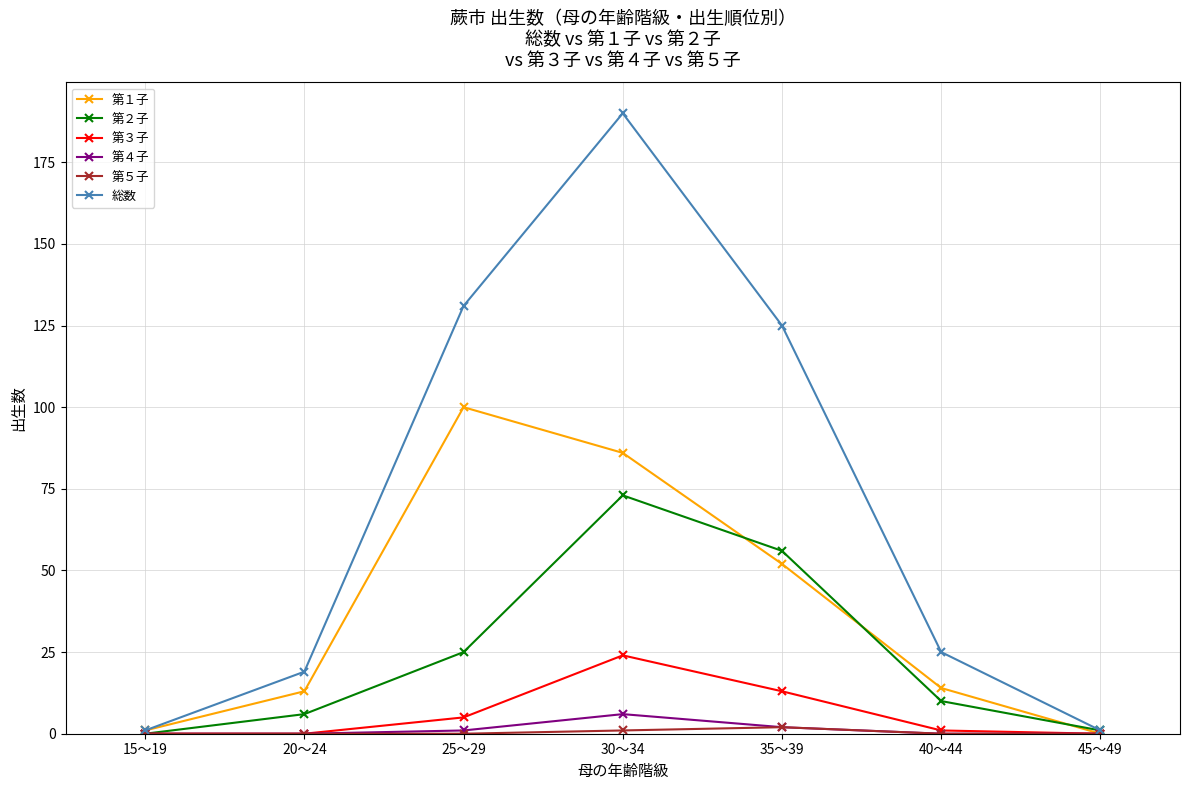

Is the value of 第１子 at 40～44 greater than the value of 第３子 at 30～34?

No